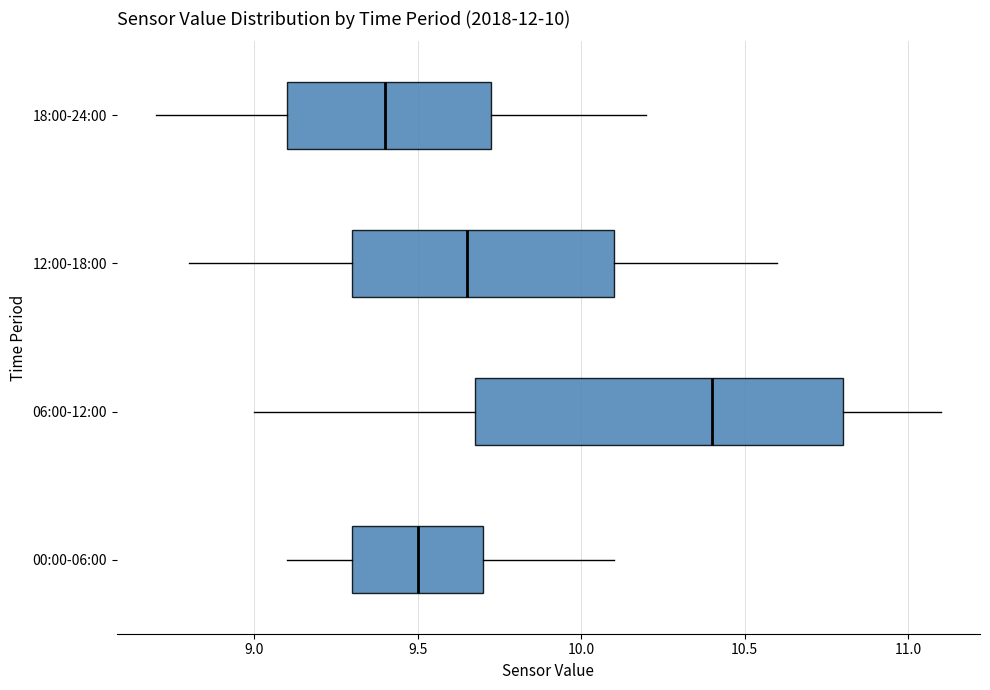

Which box is the widest, from its left edge to its right edge?

06:00-12:00